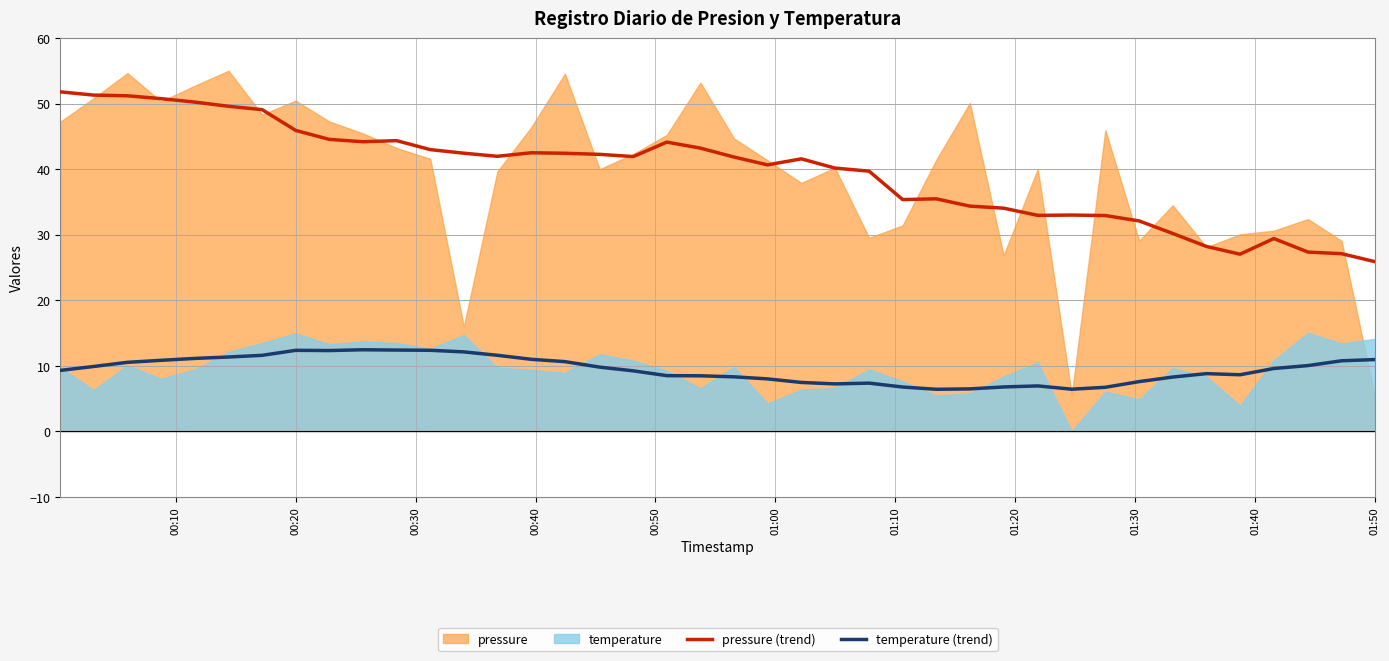

True or false: pressure (trend) and temperature (trend) intersect in this chart.

False